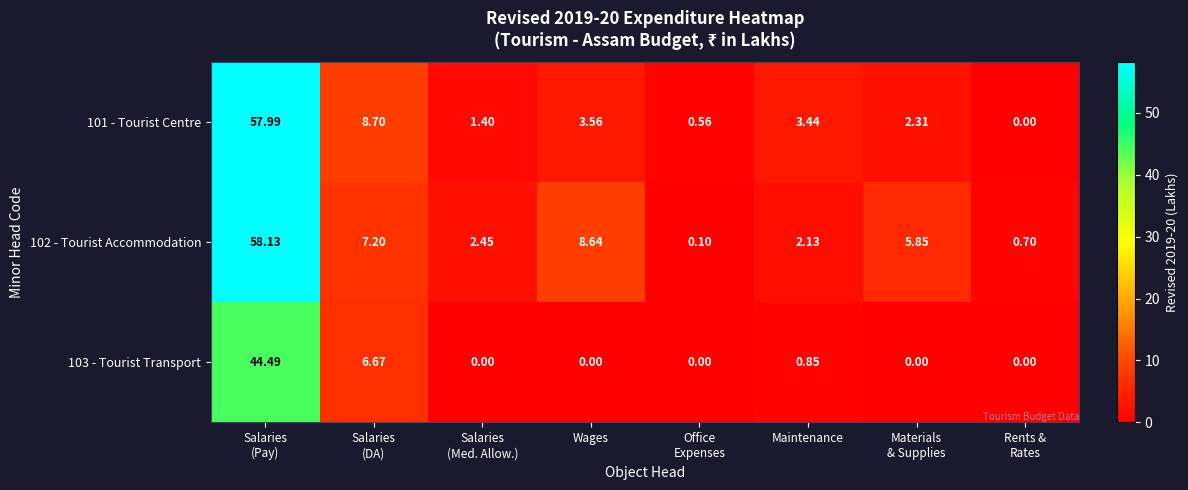

At which label is 102 - Tourist Accommodation closest to 29?

Wages